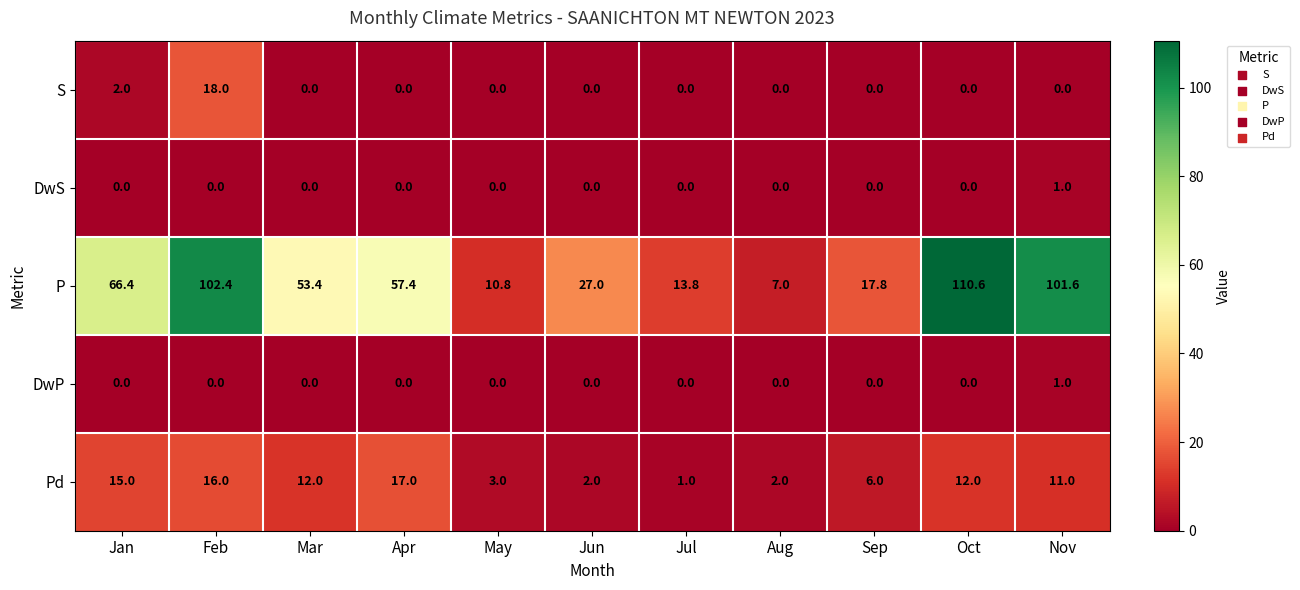

At which category does the chart reach its peak across all series?

Oct